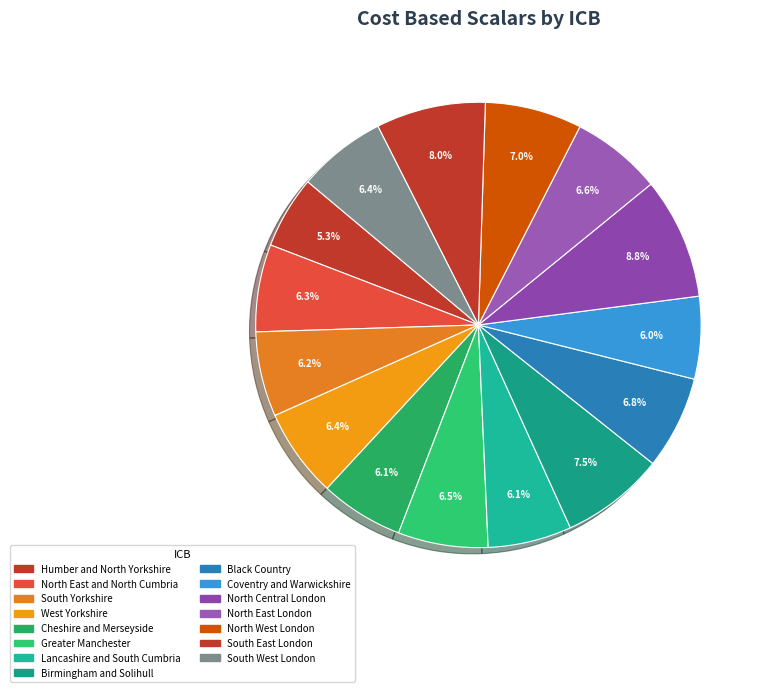

Which slice is the largest?

North Central London